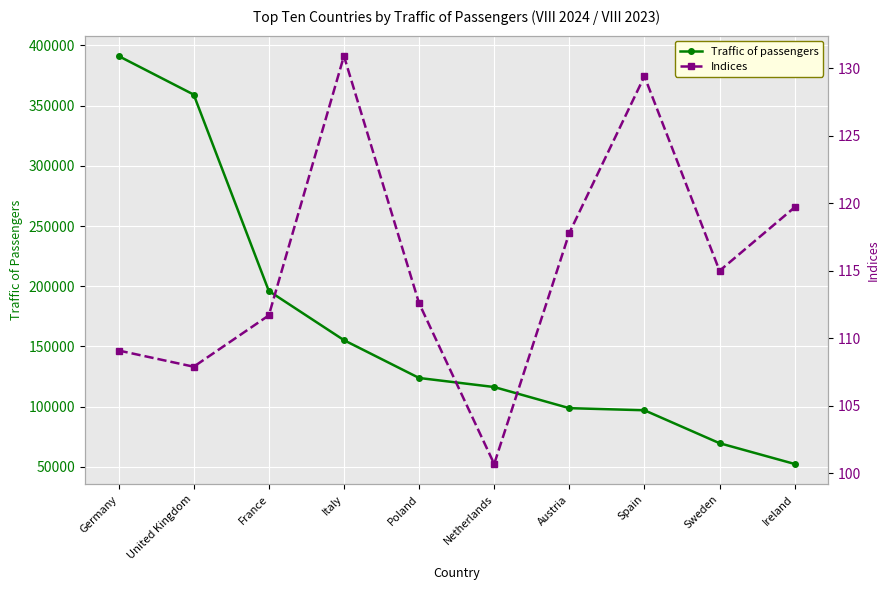

What is the minimum value for Indices?

100.7